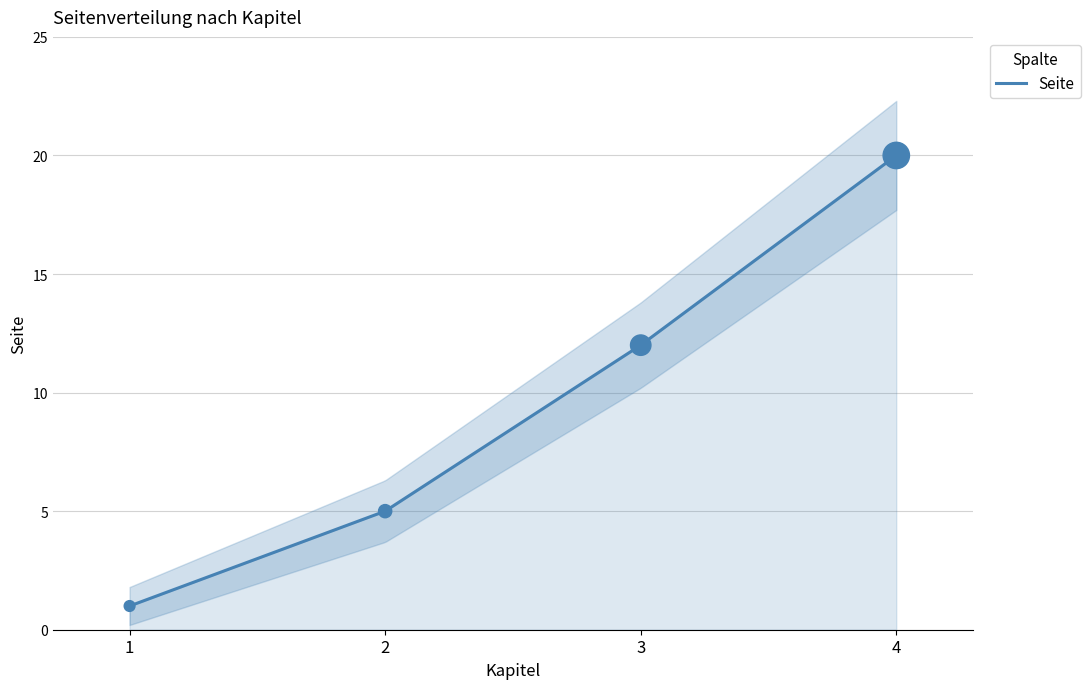

Between 4 and 3, which is larger?

4